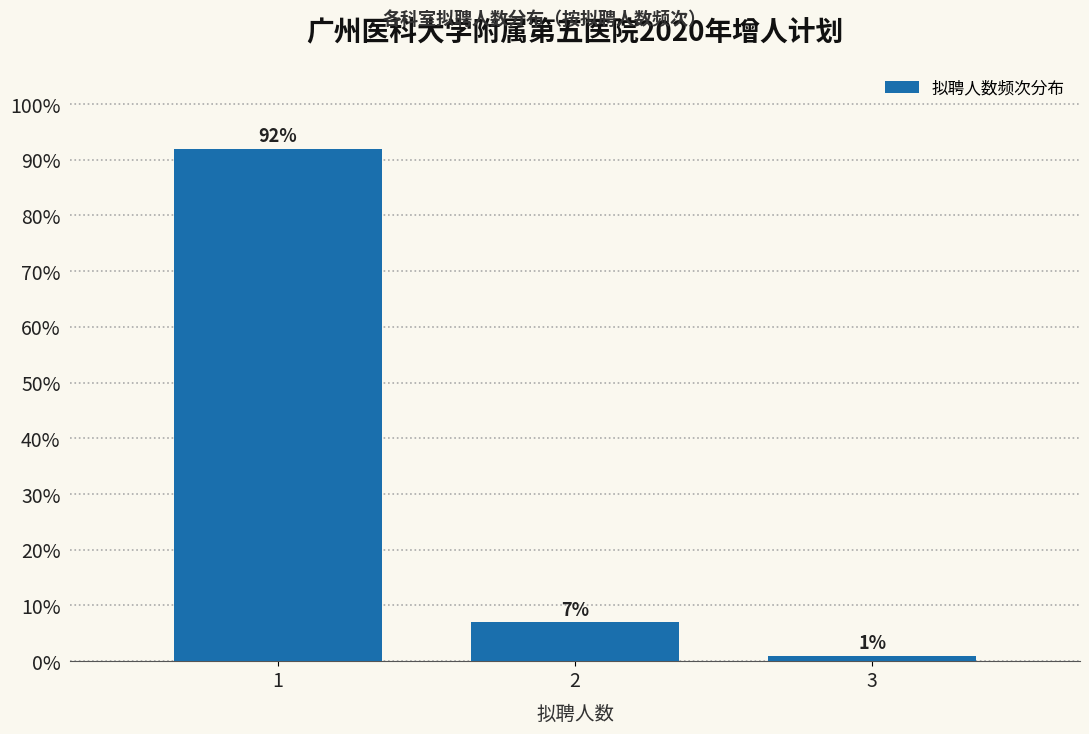

Reading right to left, list all the values displayed in this chart.

1.0	7.0	92.0